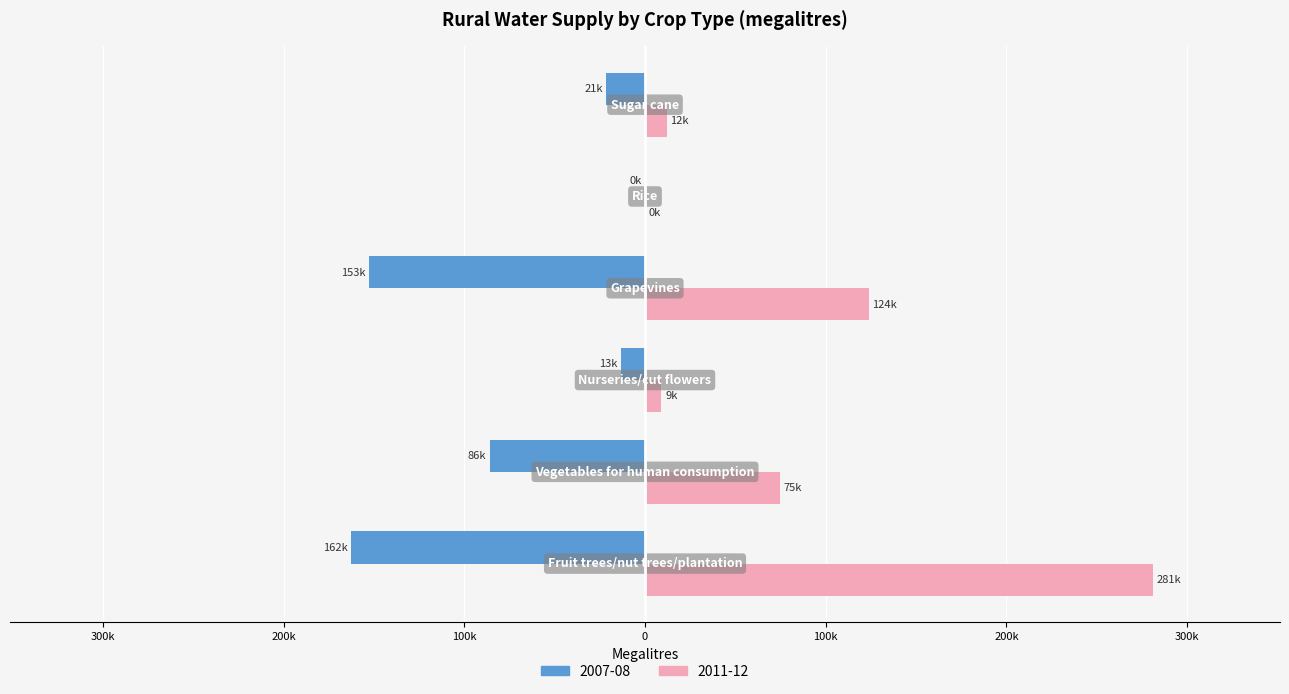

What position from the right is Rice?

2